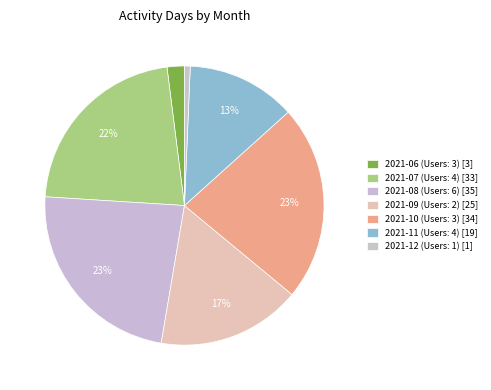

Which slice is the largest?

2021-08 (Users:6)